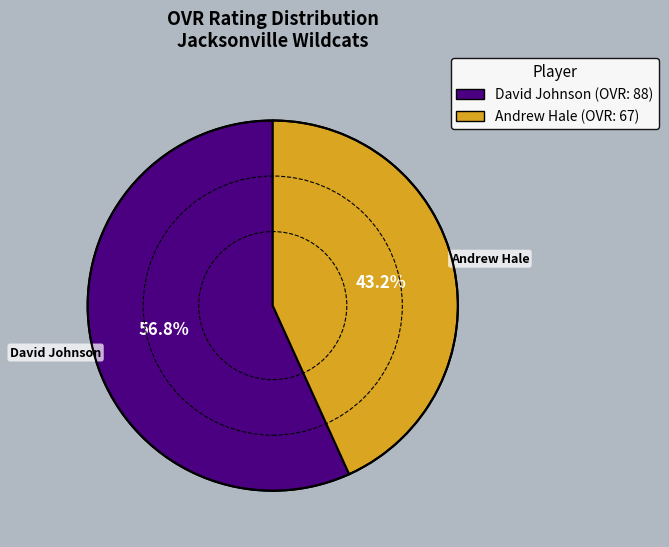

True or false: David Johnson accounts for 66% of the total.

False